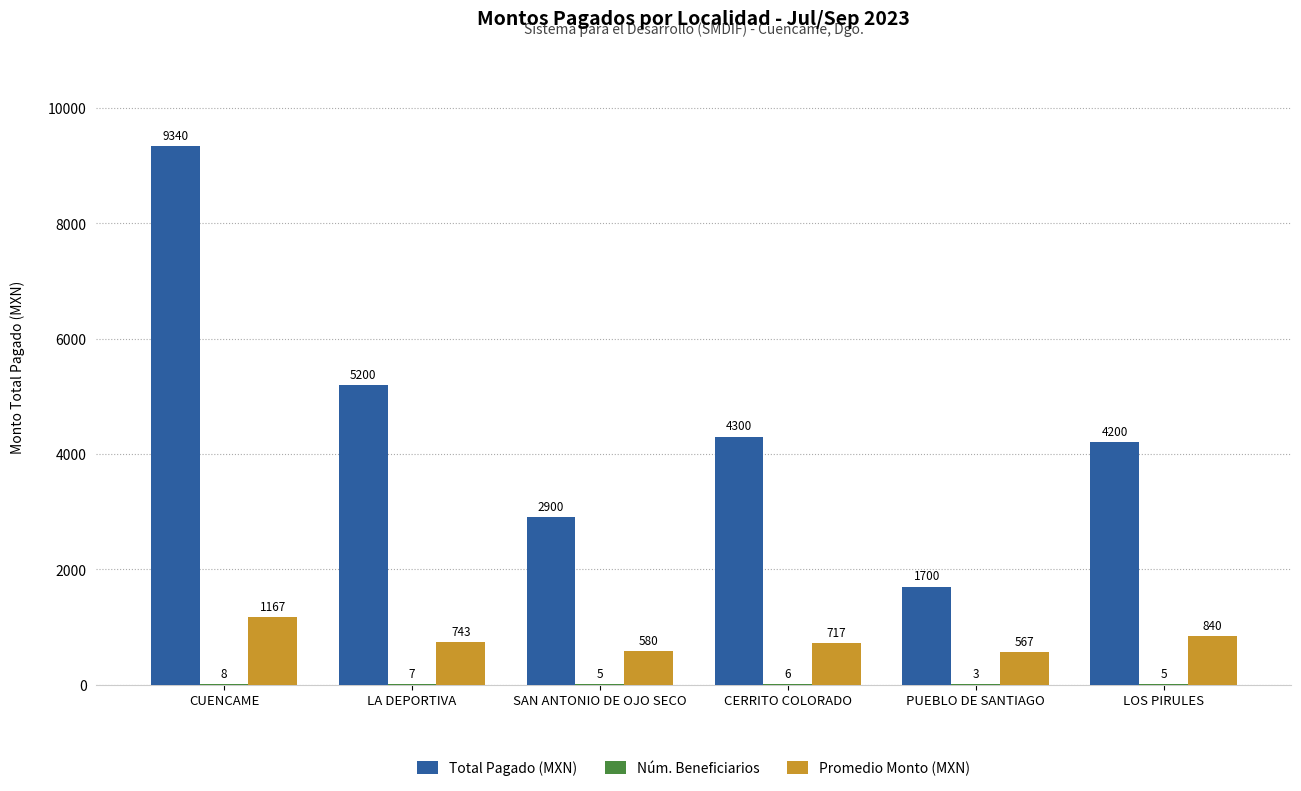

What is the sum of all Total Pagado (MXN) values?

27640